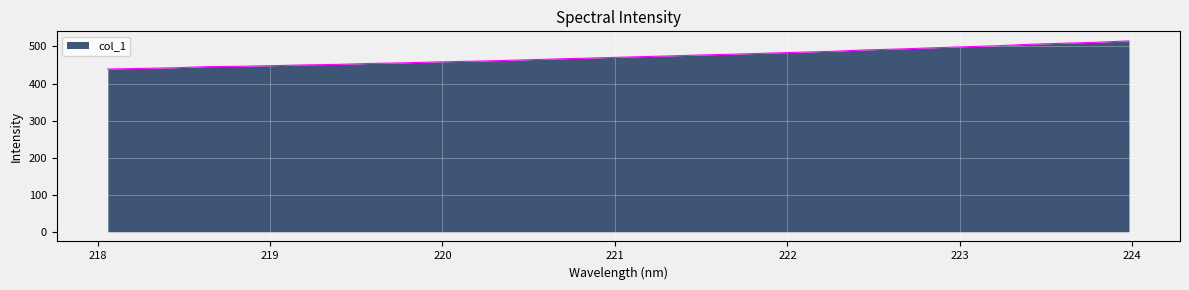

What is the greatest value displayed?

515.0